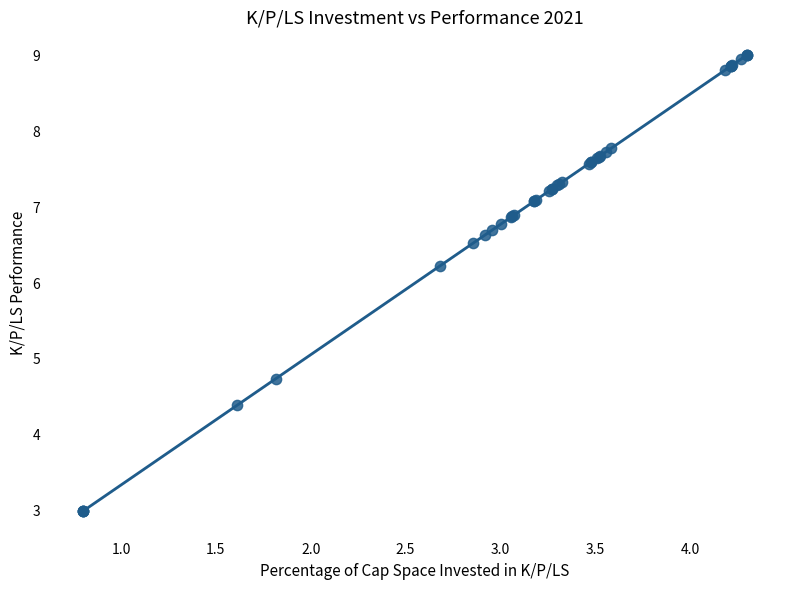

What Y value in the scatter plot is closest to 6?

6.2